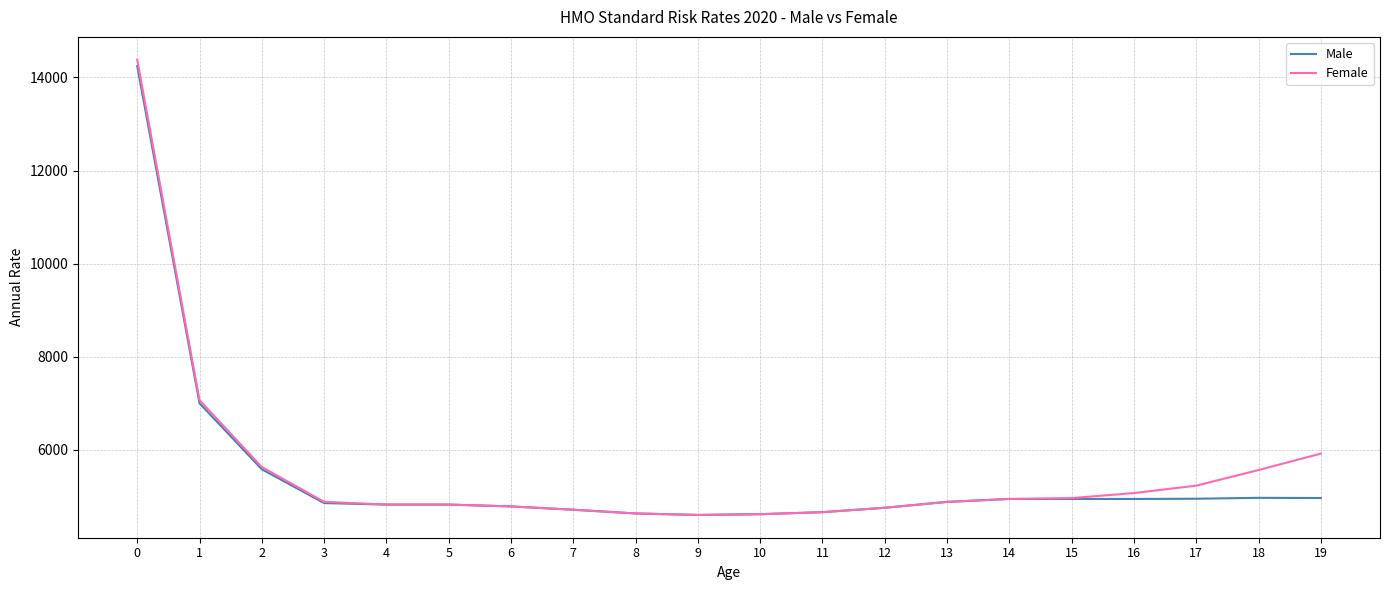

Which series changed the most between 1 and 9?

Female